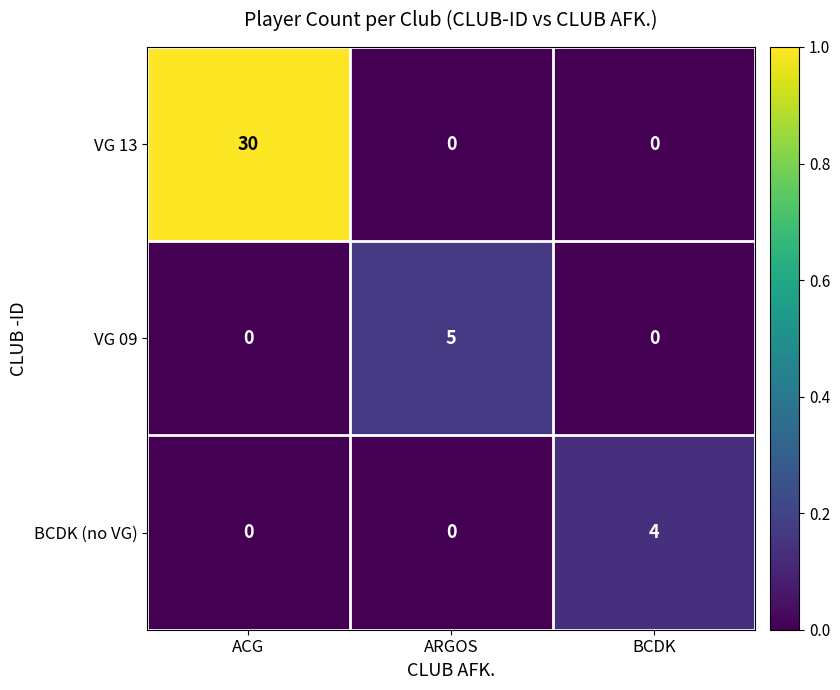

List the series in order of their peak value, highest first.

VG 13, VG 09, BCDK (no VG)